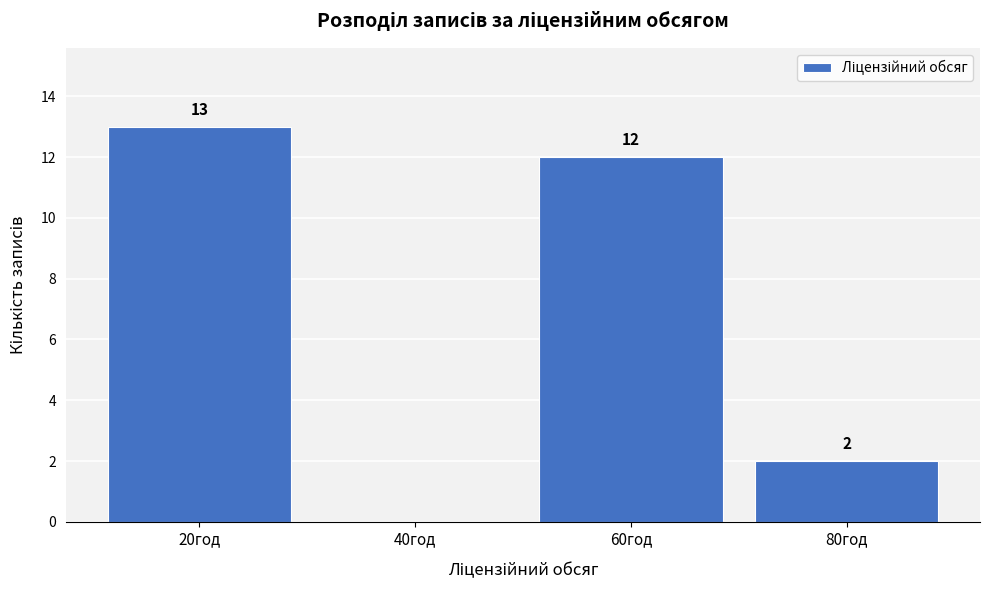

Reading right to left, what are all the values shown in this chart?

80год=2	60год=12	40год=0	20год=13